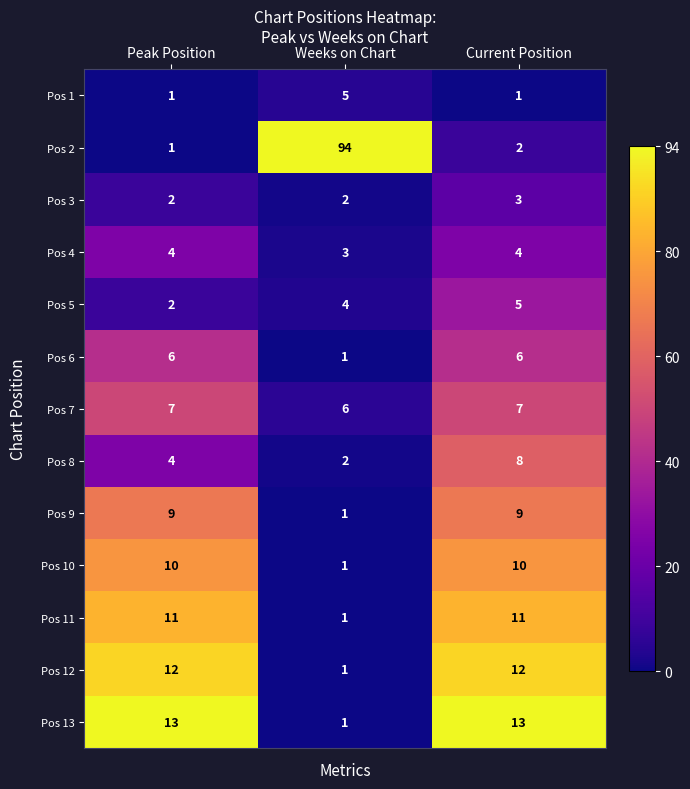

Which series changed the most between Weeks on Chart and Current Position?

Pos 2